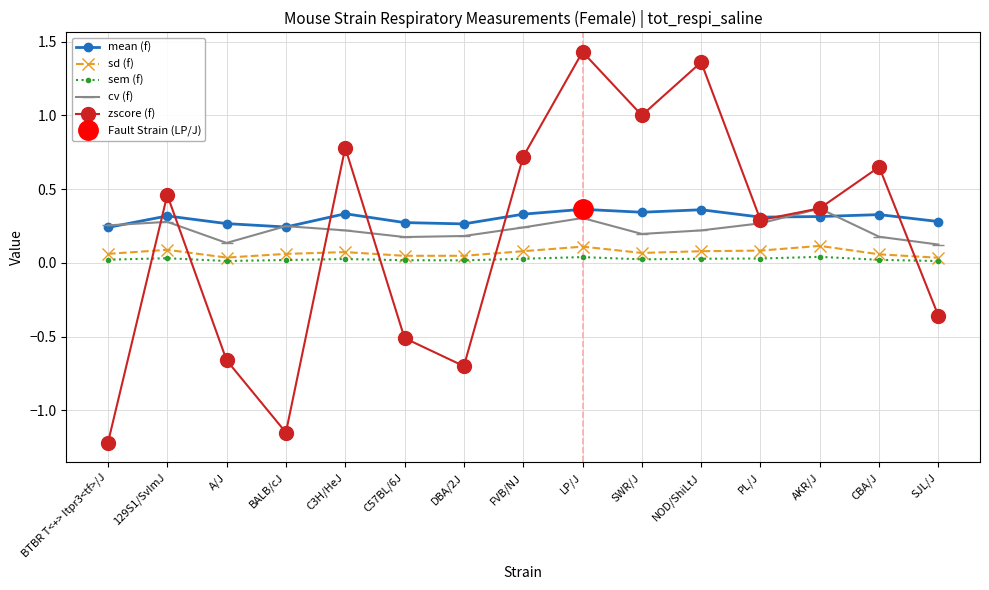

What is the sum of the cv (f) values at NOD/ShiLtJ and FVB/NJ?

0.5